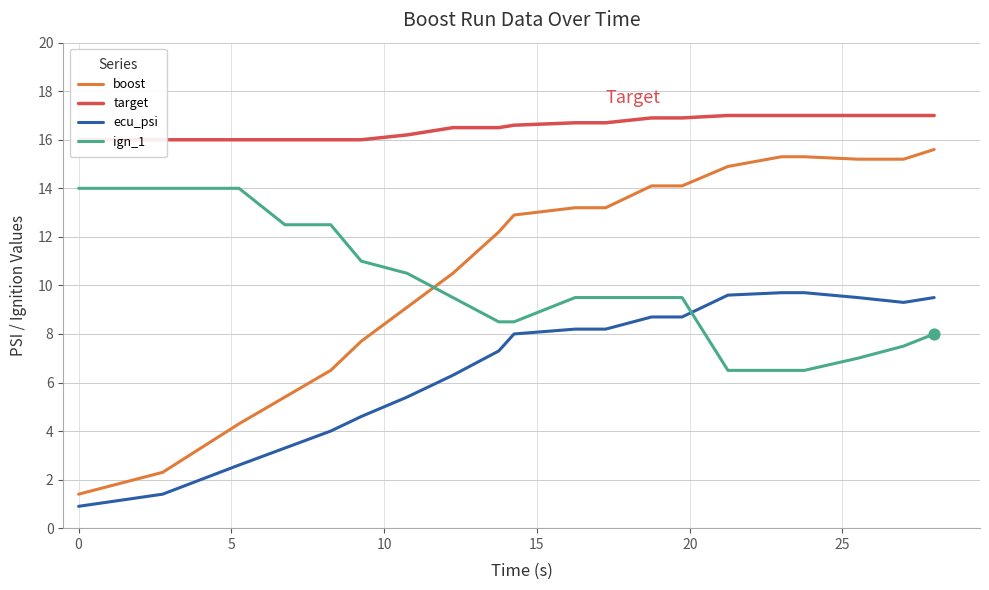

Which series ends up on top after the final intersection of ign_1 and boost?

boost